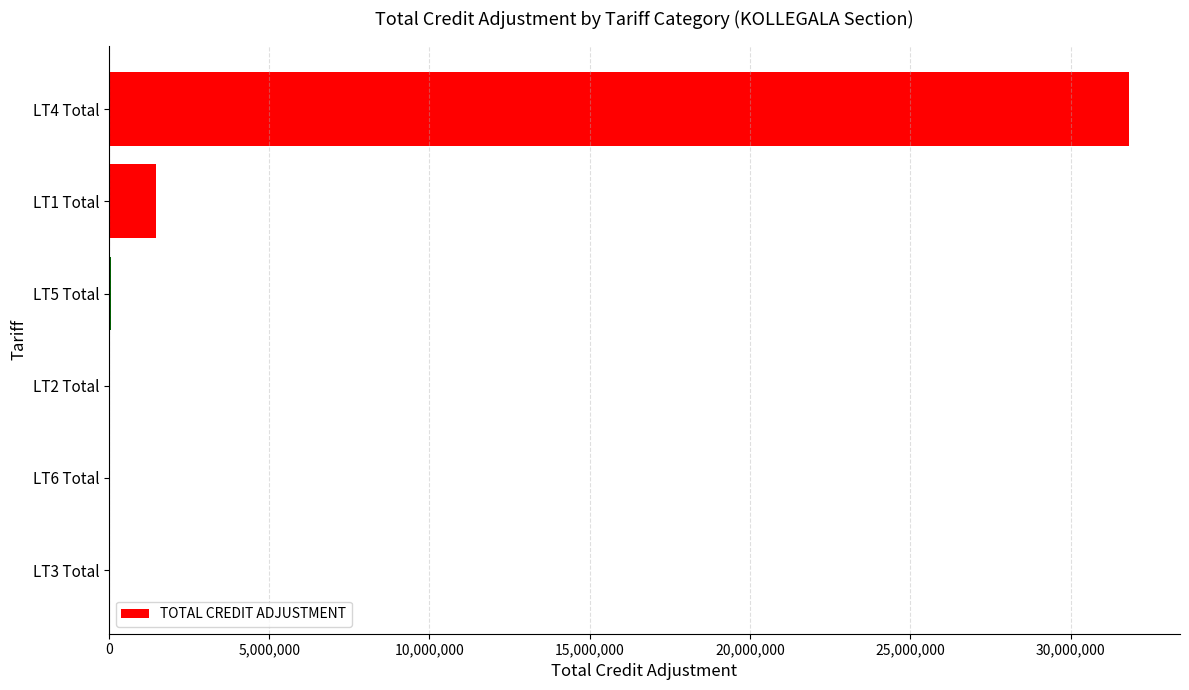

What is the sum of all values?

33376119.8